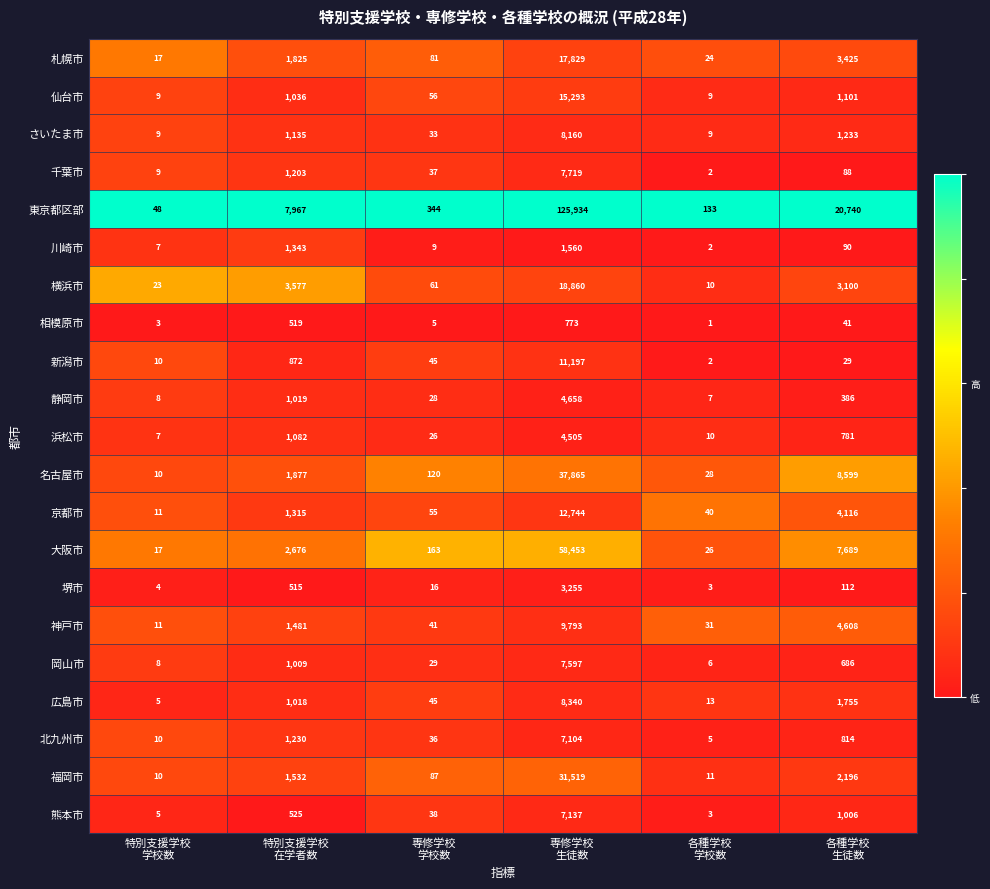

What is the minimum value for 京都市?

11